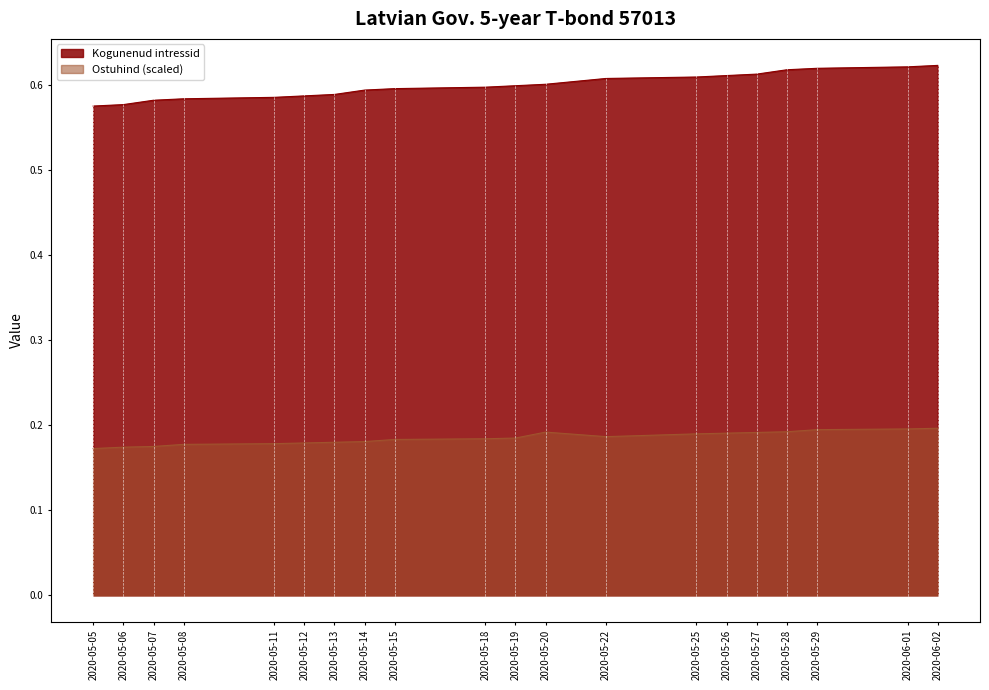

Which series has the widest spread of values?

Kogunenud intressid